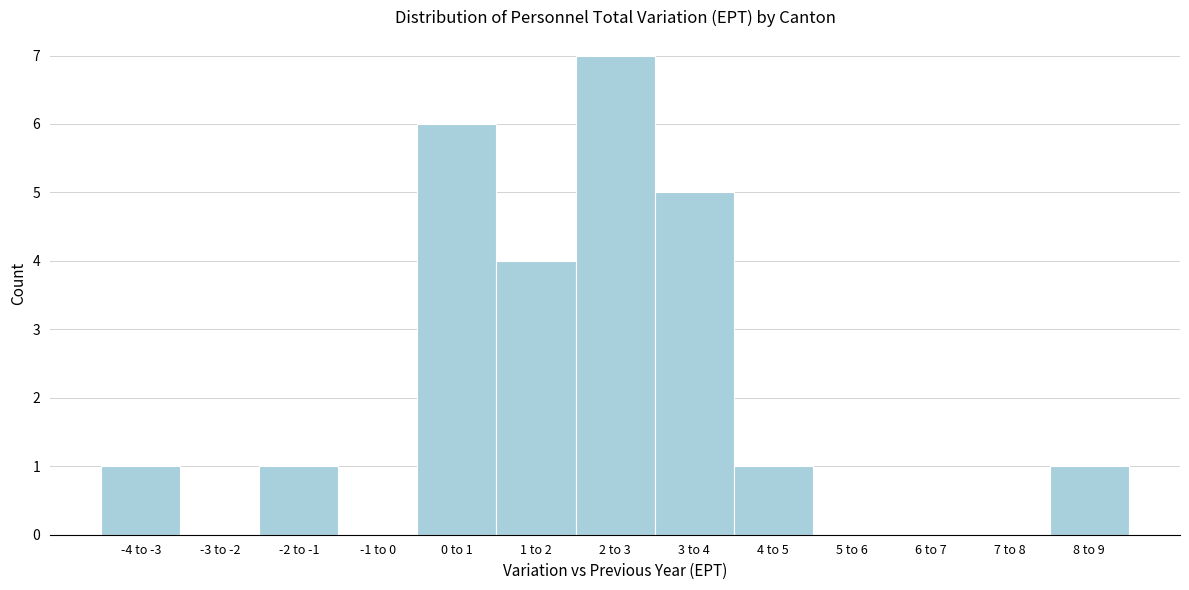

Reading left to right, transcribe all the data shown in this chart.

-4 to -3=1	-3 to -2=0	-2 to -1=1	-1 to 0=0	0 to 1=6	1 to 2=4	2 to 3=7	3 to 4=5	4 to 5=1	5 to 6=0	6 to 7=0	7 to 8=0	8 to 9=1